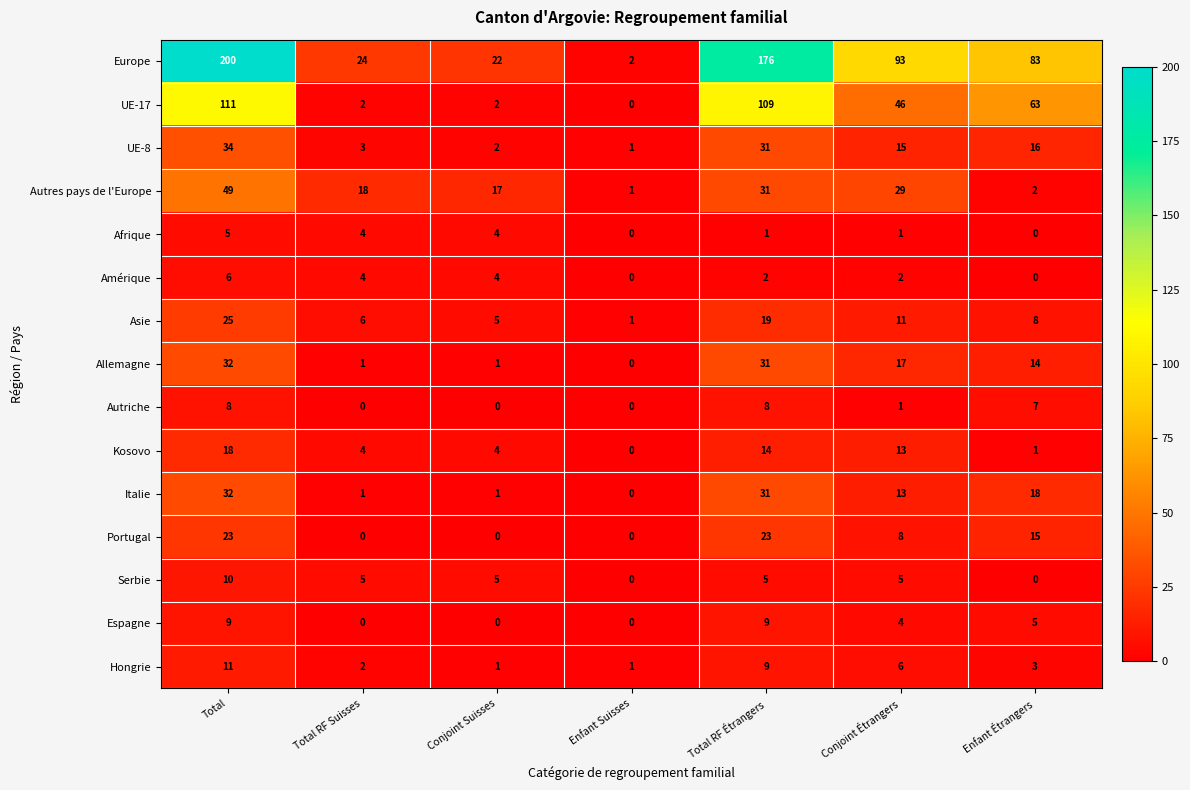

The Allemagne series shows -21 at Enfant Suisses. True or false?

False